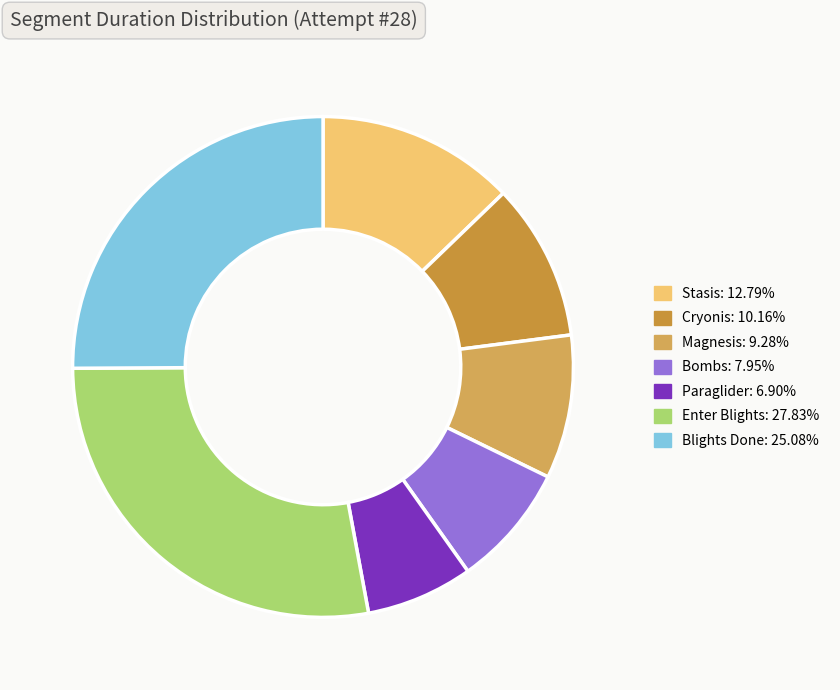

Is it true that Magnesis is 1% of the pie?

False